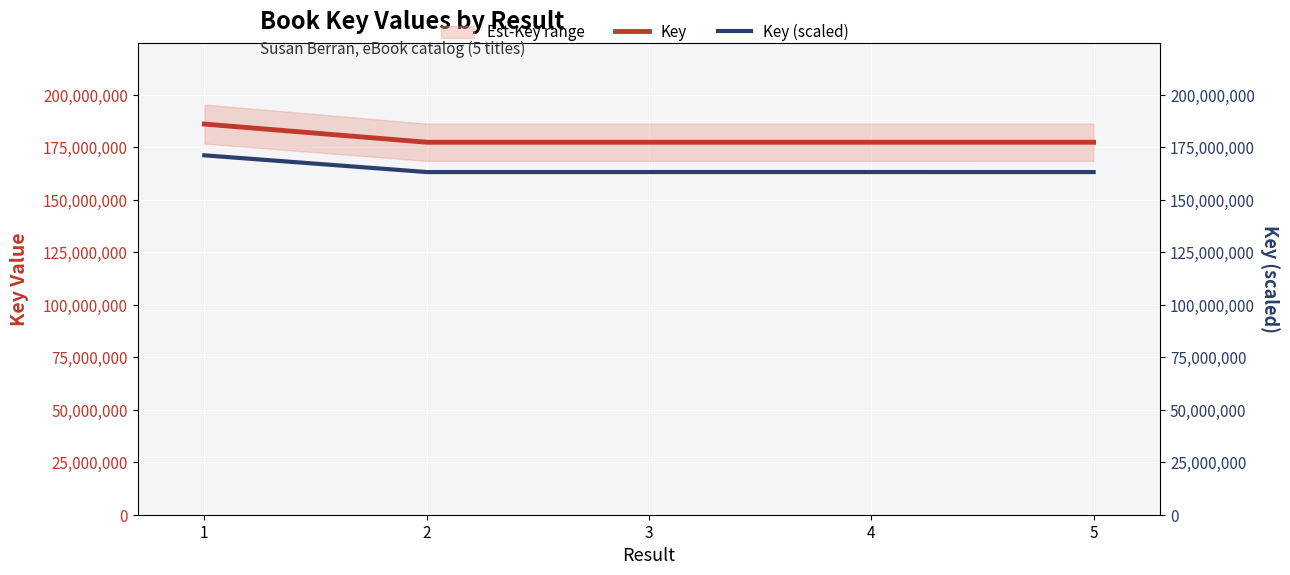

The Key series shows 287152161.2 at 2. True or false?

False